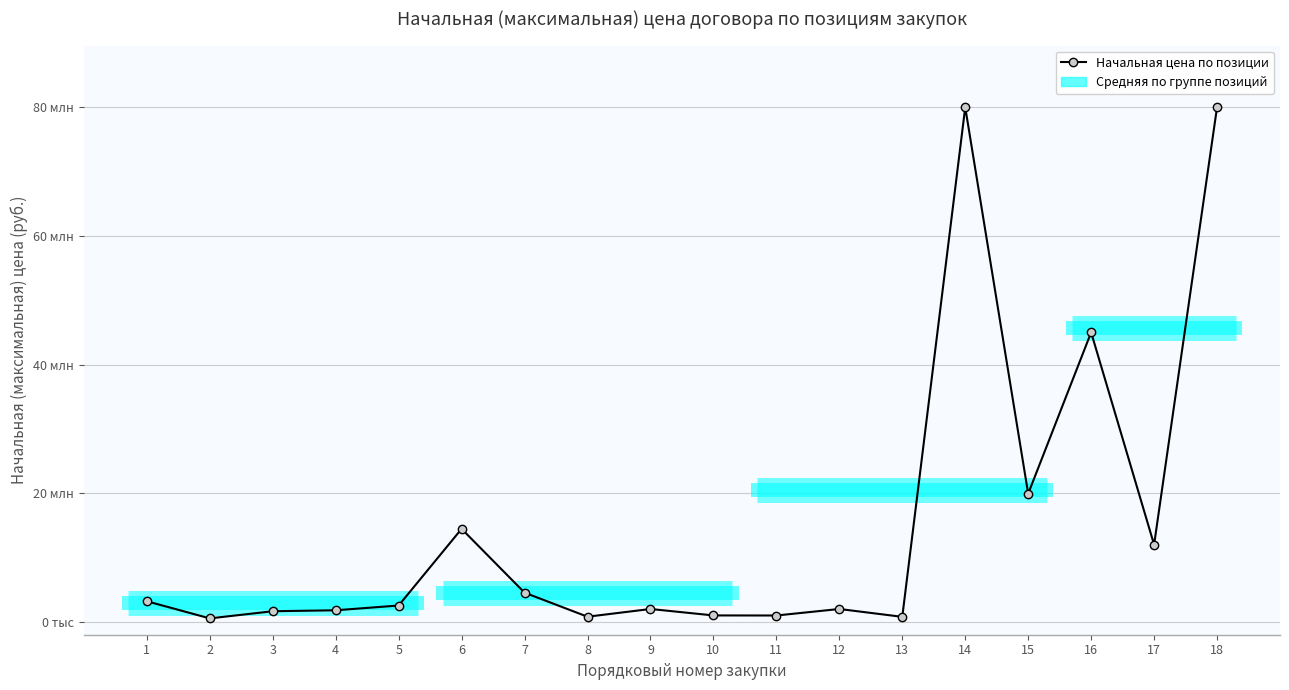

At which category does the chart reach its peak across all series?

14